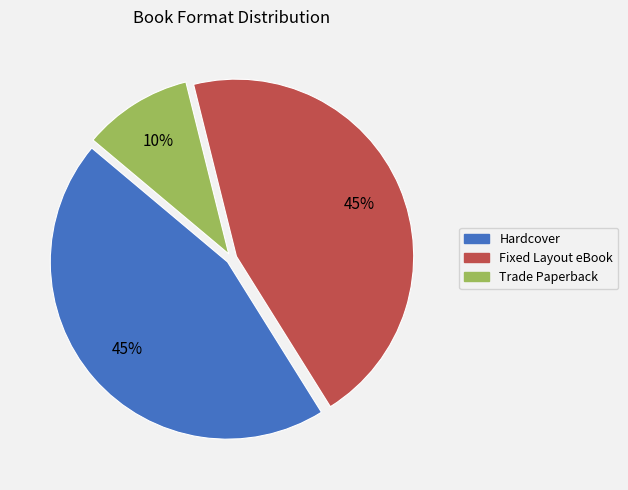

How many segments does this pie chart have?

3